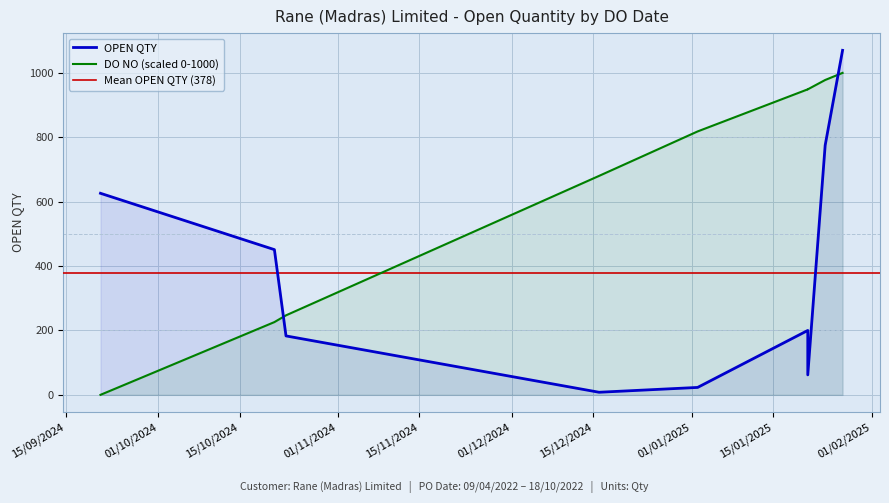

What value does the DO NO series have at 02/01/2025?

818.1